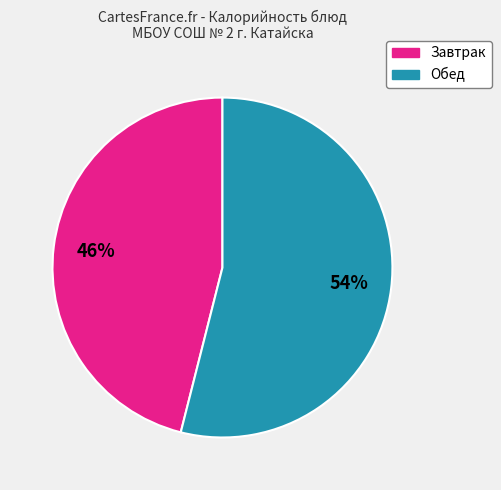

How many slices are in this pie chart?

2